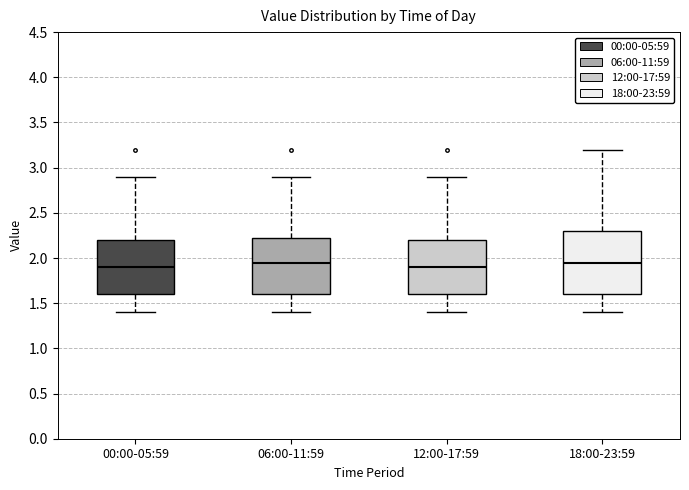

Which box is the tallest, from its lower edge to its upper edge?

18:00-23:59